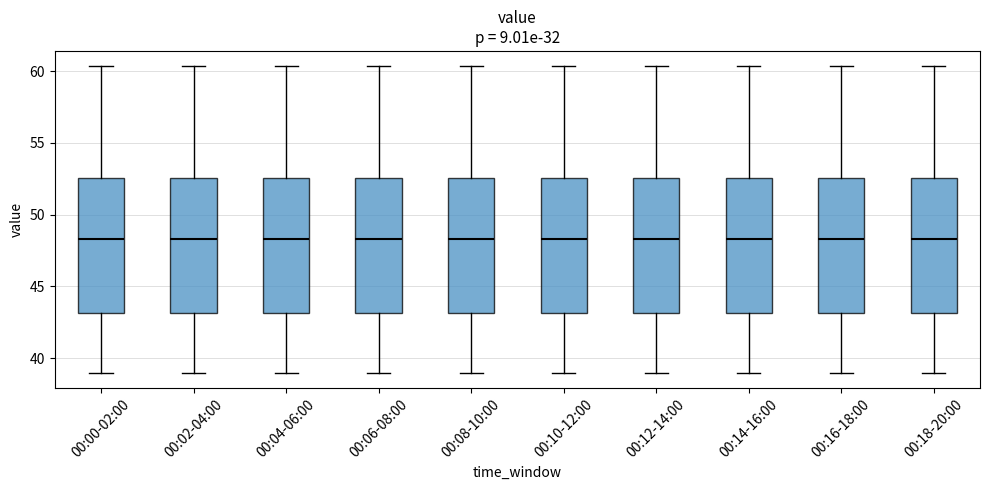

Reading left to right, transcribe this box plot: for each box, give where its median line is, the range the box spans, and where its two whiskers end, as read against the y-axis. The values are not printed on the chart, so give them approximately, as read against the axis.

00:00-02:00: median 48.5, box 43.0 to 52.5, whiskers 39.0 to 60.5
00:02-04:00: median 48.5, box 43.0 to 52.5, whiskers 39.0 to 60.5
00:04-06:00: median 48.5, box 43.0 to 52.5, whiskers 39.0 to 60.5
00:06-08:00: median 48.5, box 43.0 to 52.5, whiskers 39.0 to 60.5
00:08-10:00: median 48.5, box 43.0 to 52.5, whiskers 39.0 to 60.5
00:10-12:00: median 48.5, box 43.0 to 52.5, whiskers 39.0 to 60.5
00:12-14:00: median 48.5, box 43.0 to 52.5, whiskers 39.0 to 60.5
00:14-16:00: median 48.5, box 43.0 to 52.5, whiskers 39.0 to 60.5
00:16-18:00: median 48.5, box 43.0 to 52.5, whiskers 39.0 to 60.5
00:18-20:00: median 48.5, box 43.0 to 52.5, whiskers 39.0 to 60.5